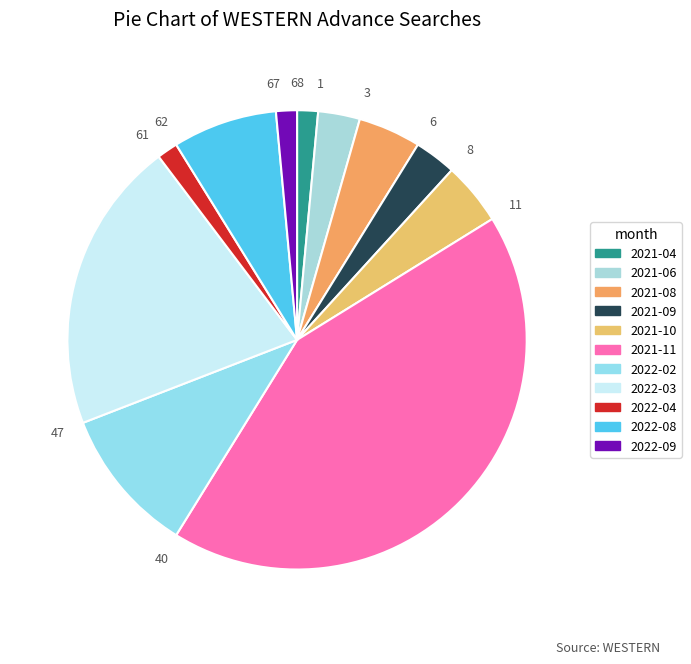

To the nearest percent, what percentage of the pie is 2022-08?

7%